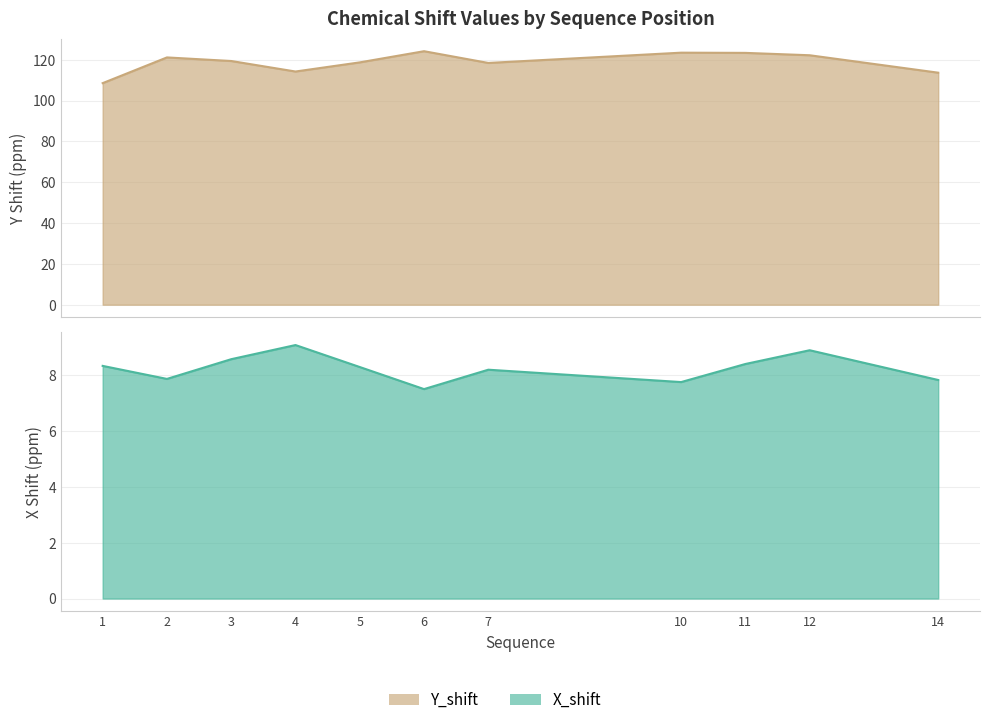

Reading left to right, what are all the values shown in this chart?

X_shift: 8.3	7.9	8.6	9.1	8.3	7.5	8.2	7.8	8.4	8.9	7.8
Y_shift: 108.5	121.1	119.4	114.2	118.7	124.2	118.4	123.4	123.3	122.2	113.6